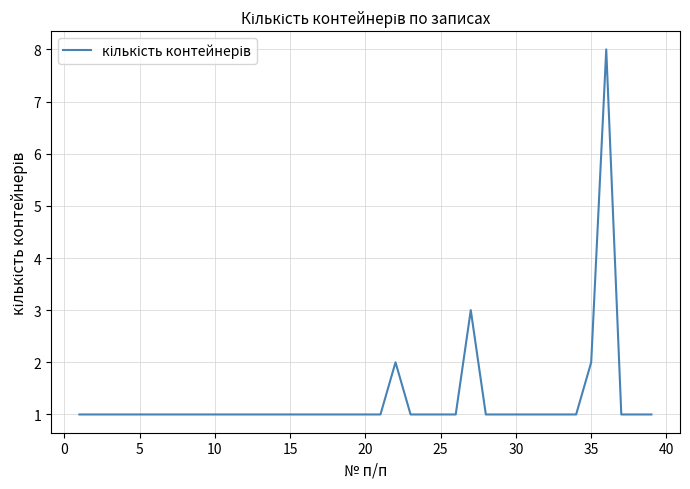

What is the maximum value shown in the chart?

8